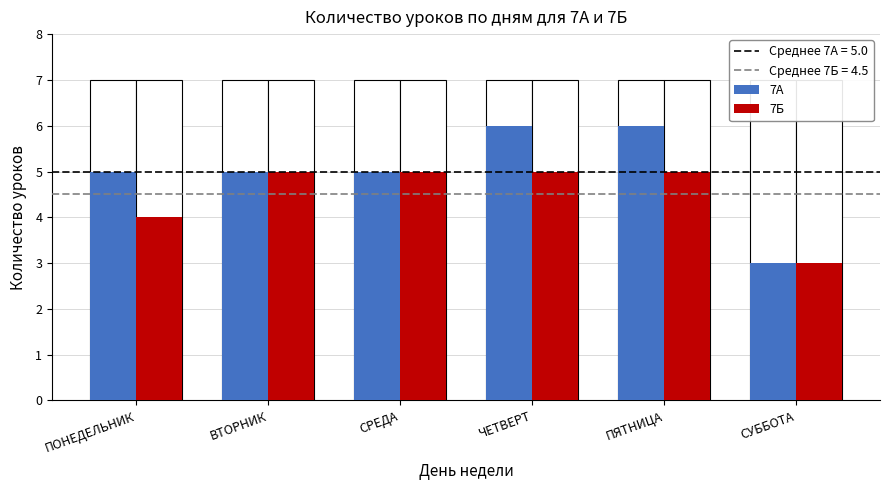

What is the difference between the second highest and minimum values in the 7А series?

3